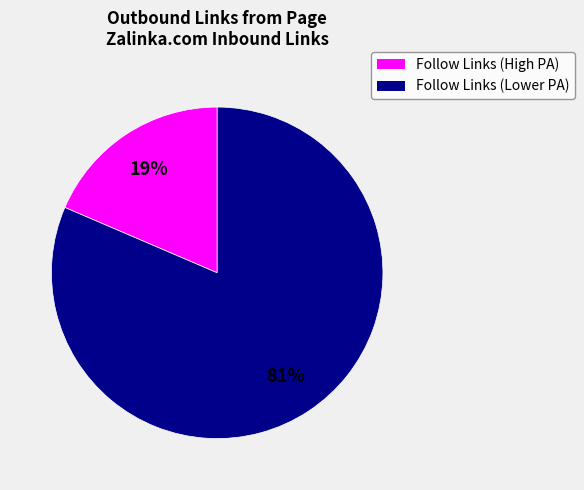

How many segments does this pie chart have?

2